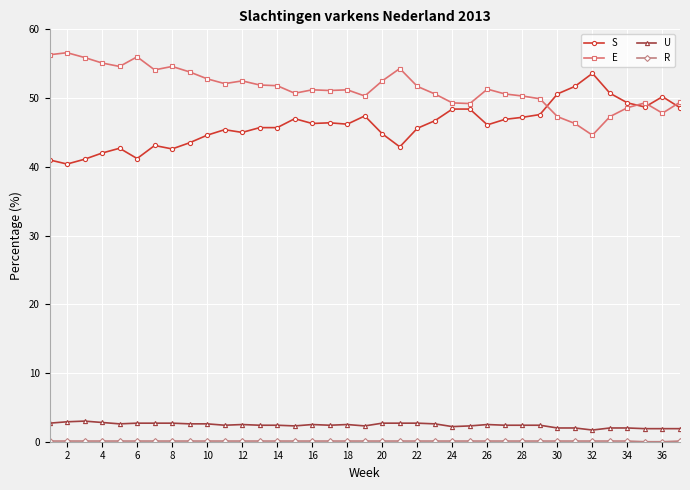

What is the maximum value for S?

53.6